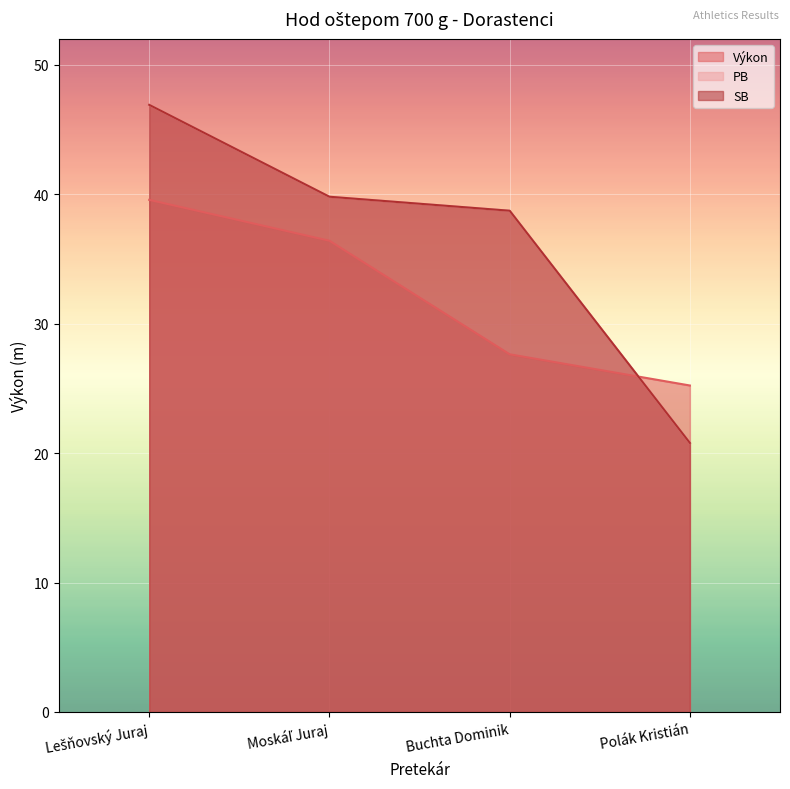

How many data points does each series have?

4